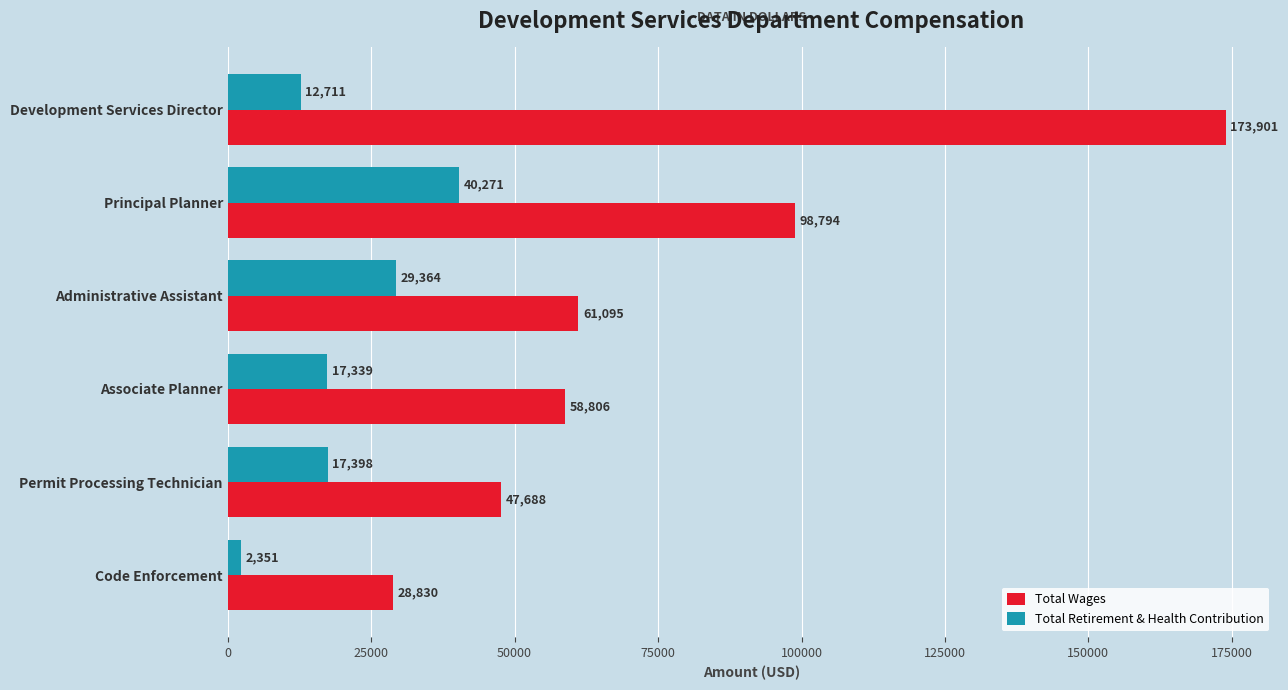

At which category is the sum across all series the highest?

Development Services Director